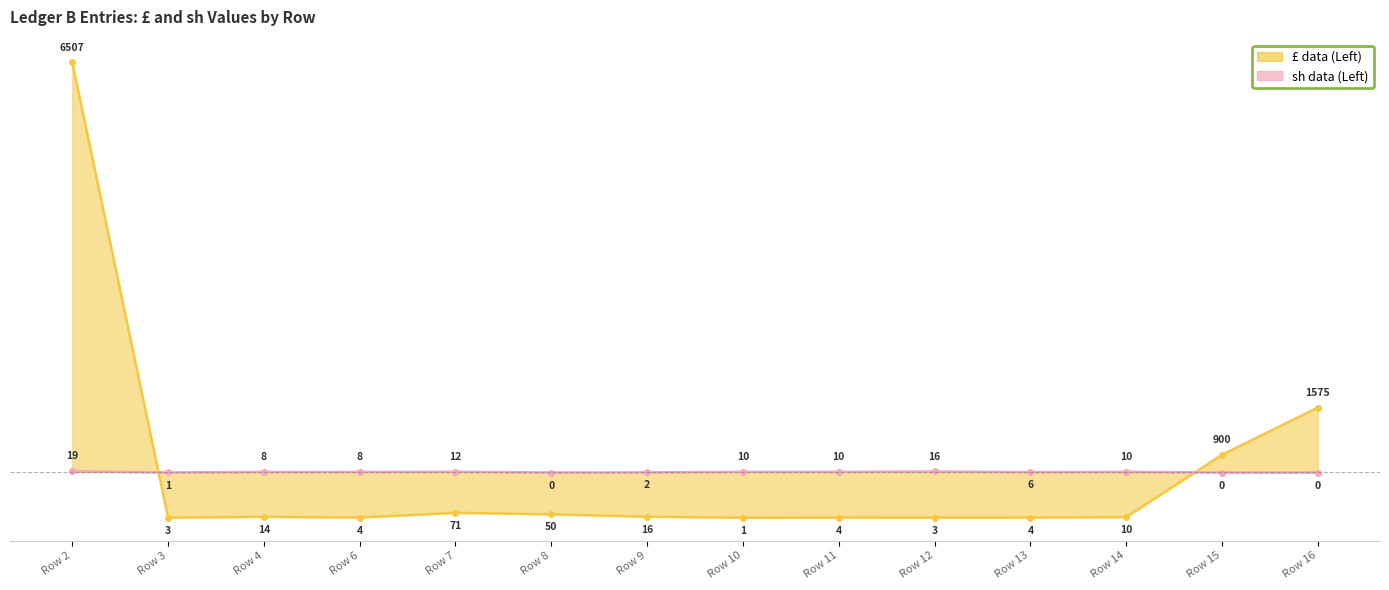

Rank the series by their maximum value, from highest to lowest.

£ data (Left) (line), sh data (Left) (line)